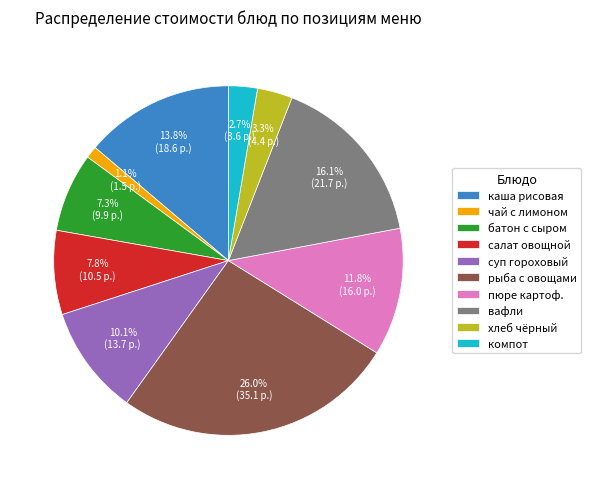

Is there any slice that represents more than half of the pie?

No